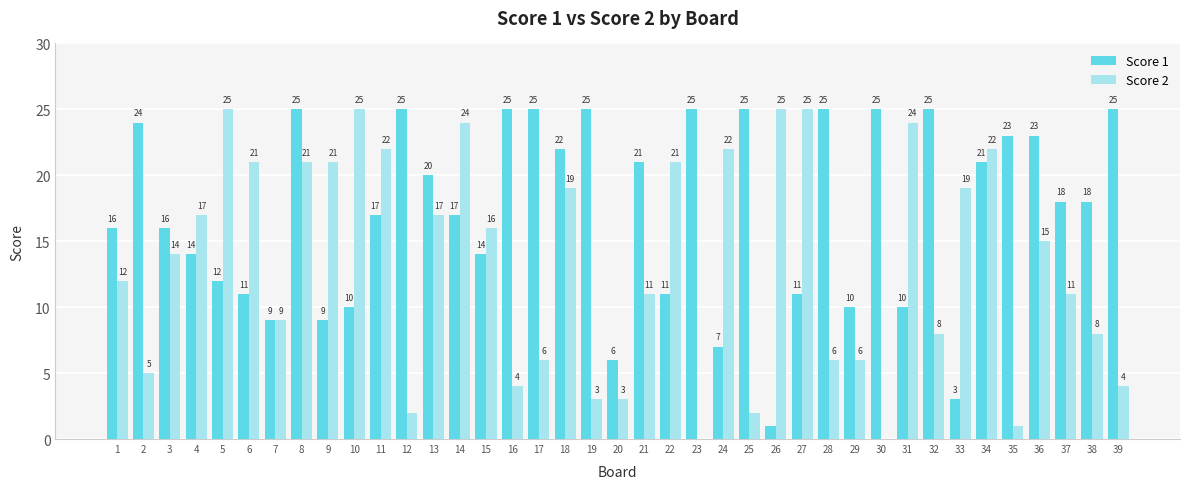

Is the value of Score 2 at 37 greater than the value of Score 1 at 12?

No